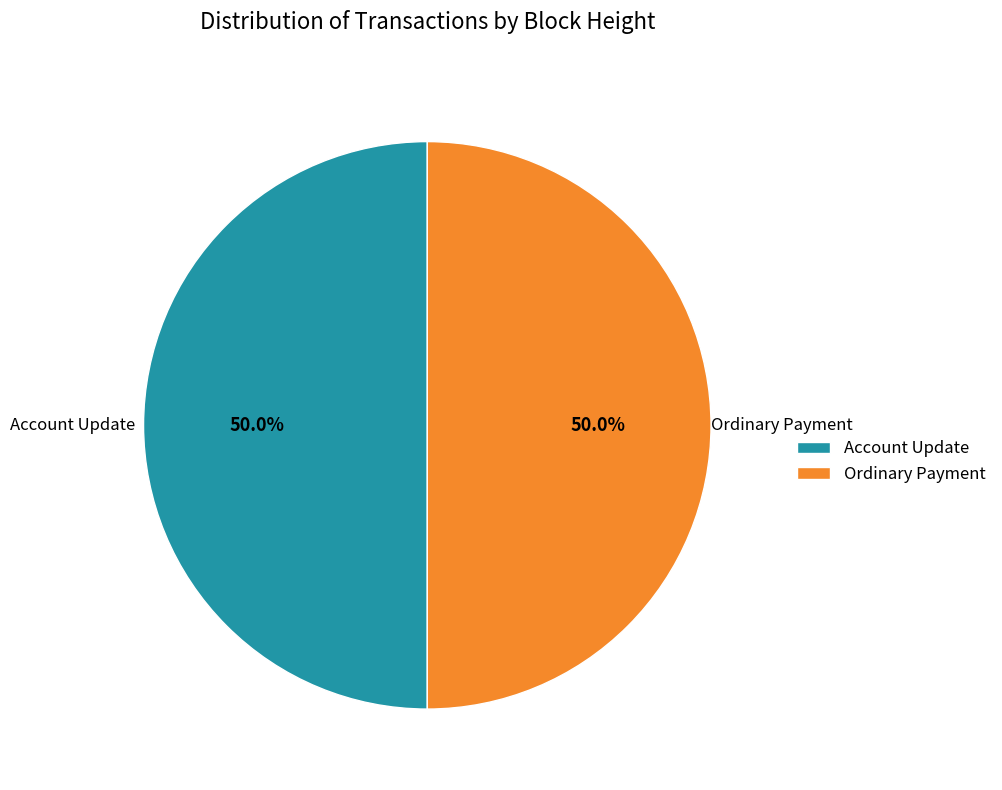

To the nearest percent, what is the average slice percentage?

50%